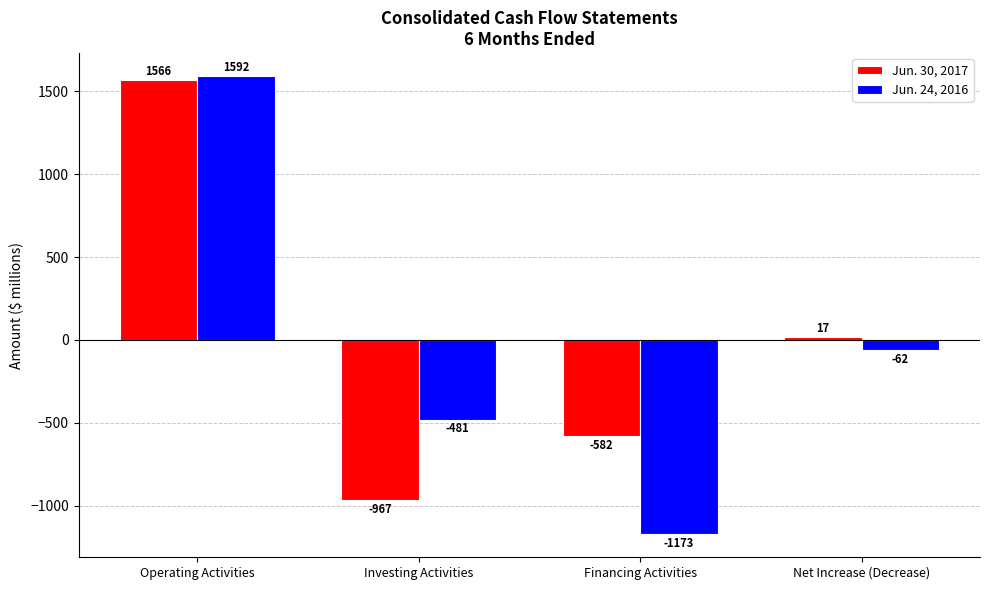

What is the label of the 1st bar from the right?

Net Increase (Decrease)